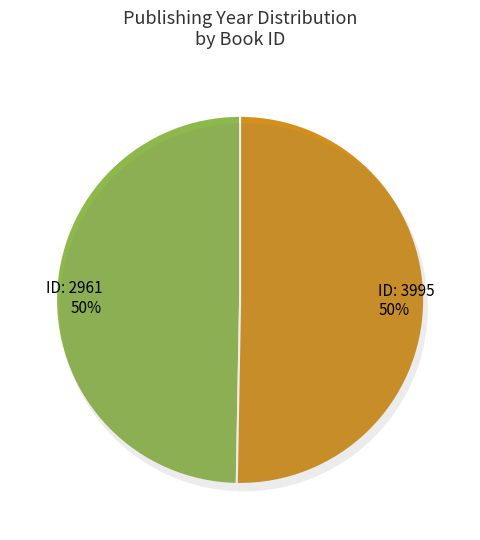

To the nearest percent, what percentage of the pie is 2961?

50%